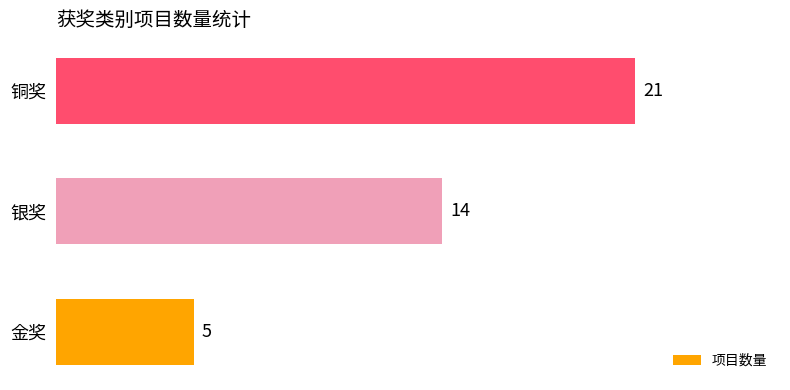

What is the change in value from 银奖 to 铜奖?

+7